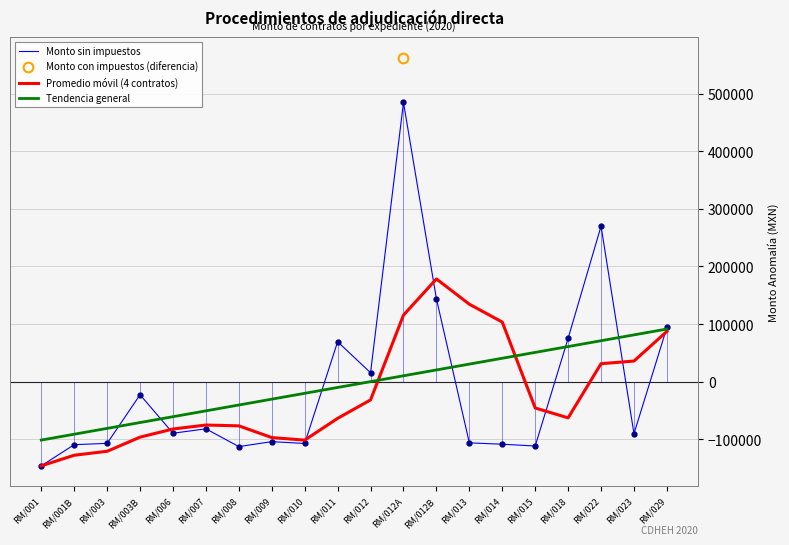

Which series has the largest range (max minus min)?

Monto sin impuestos